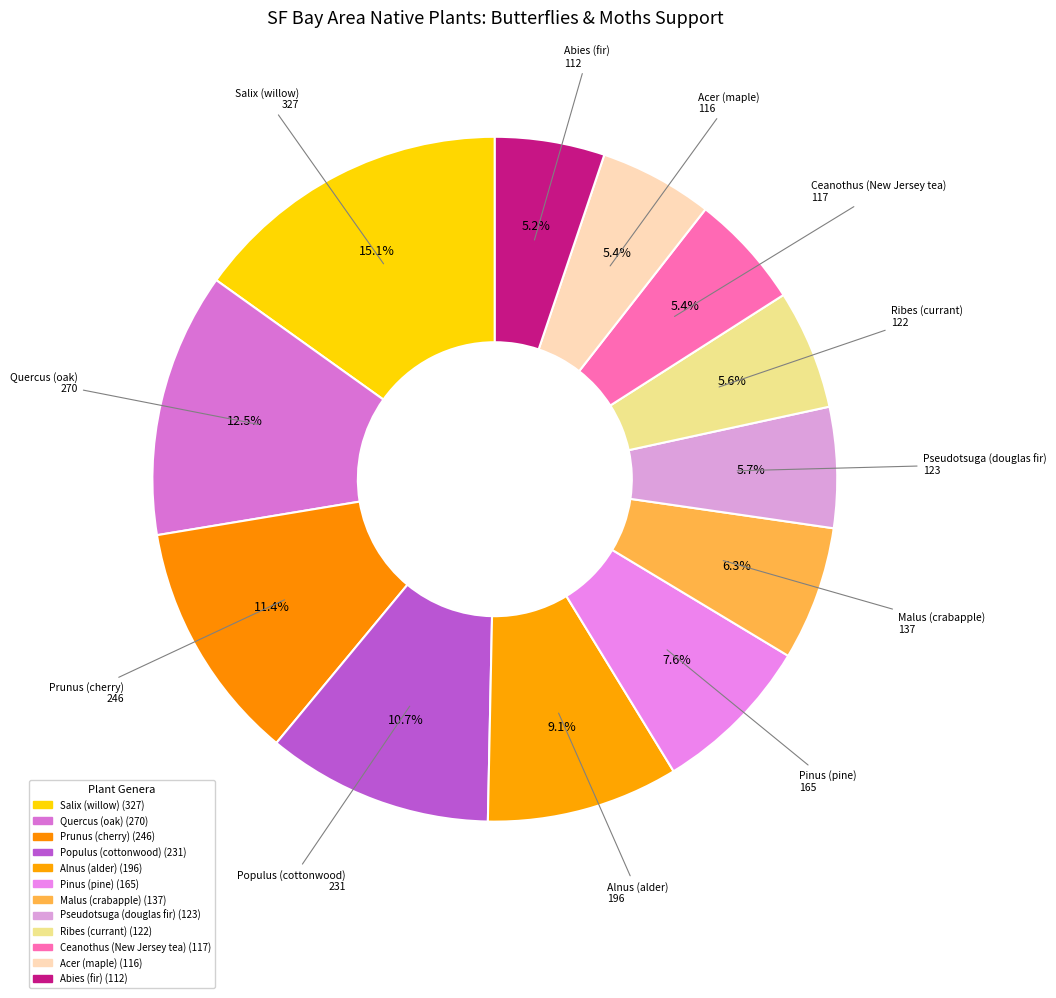

Count the number of slices in the pie.

12